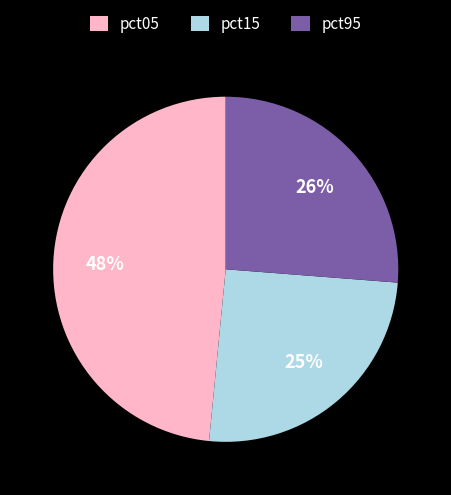

To the nearest percent, what percentage of the pie is pct15?

25%